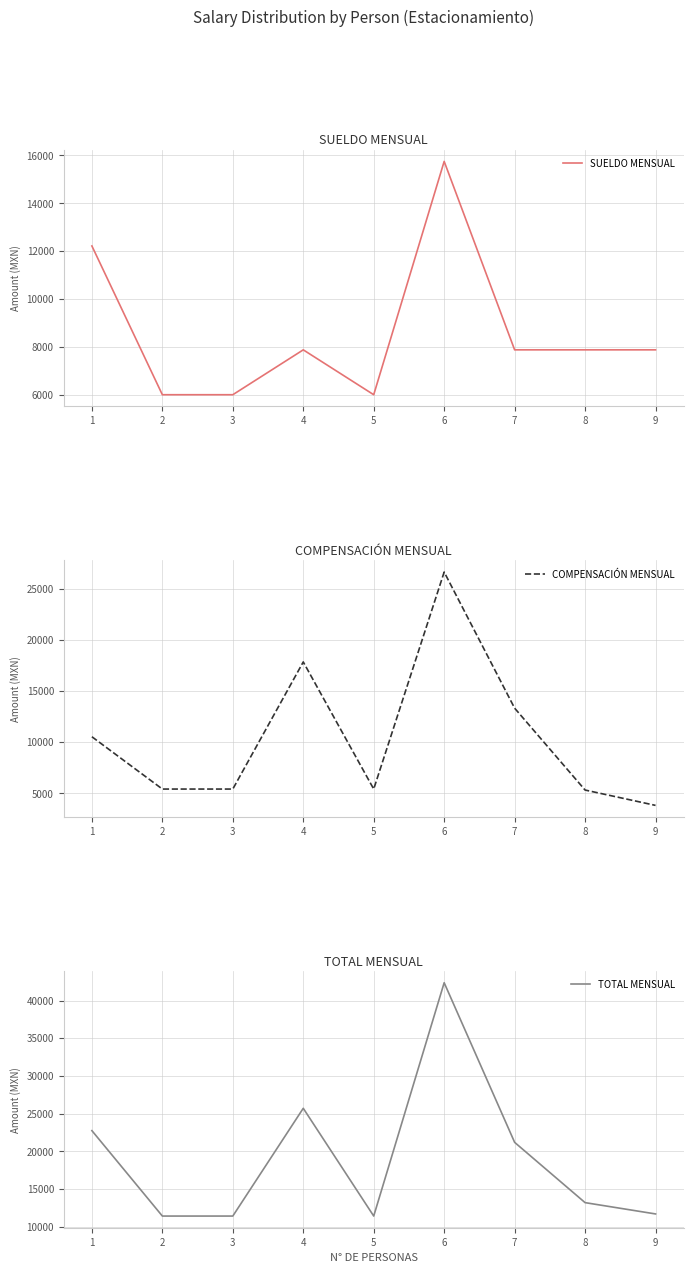

Is the value of SUELDO MENSUAL at 2 greater than the value of TOTAL MENSUAL at 2?

No